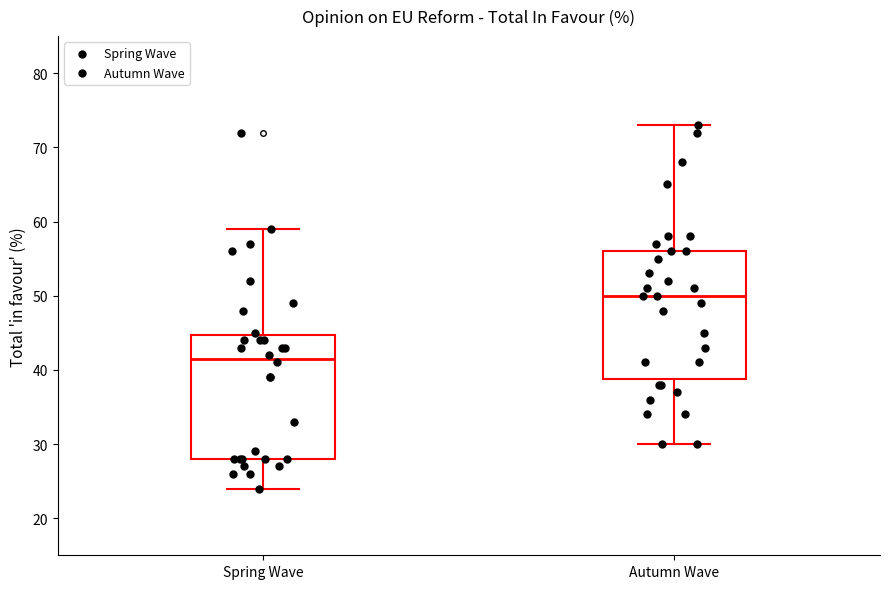

Reading left to right, read every box against the y-axis: the position of its median line, the range the box covers, and the ends of its whiskers. The values are not printed on the chart, so give them approximately, as read against the axis.

Spring Wave: median 42, box 28 to 45, whiskers 24 to 59
Autumn Wave: median 50, box 39 to 56, whiskers 30 to 73